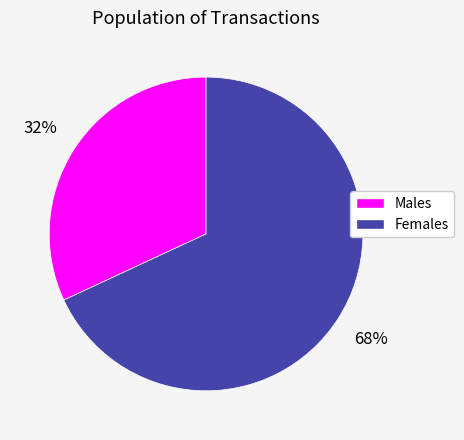

Which slice is the largest?

Females